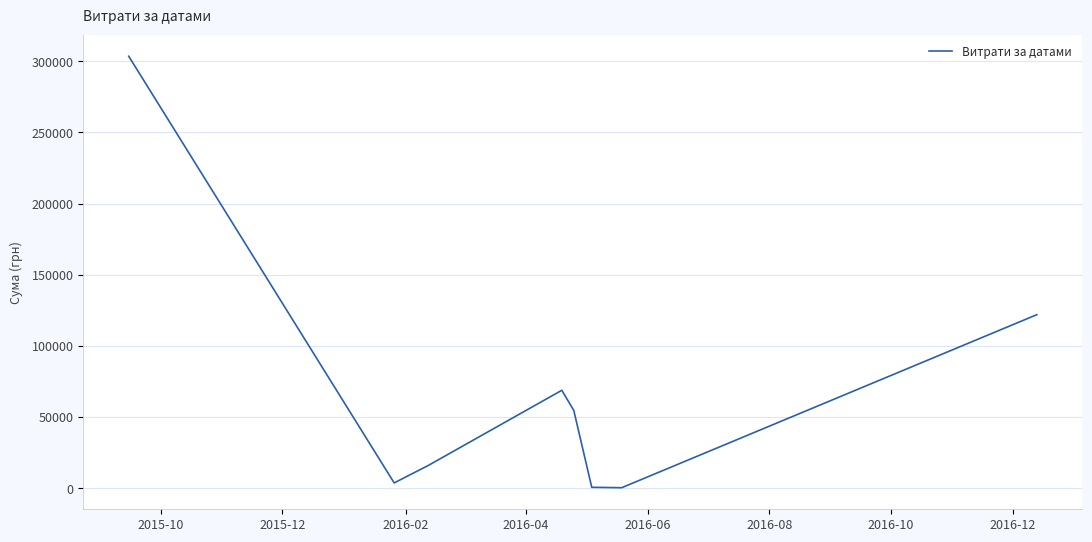

Is this an area chart (filled region under the line)?

No